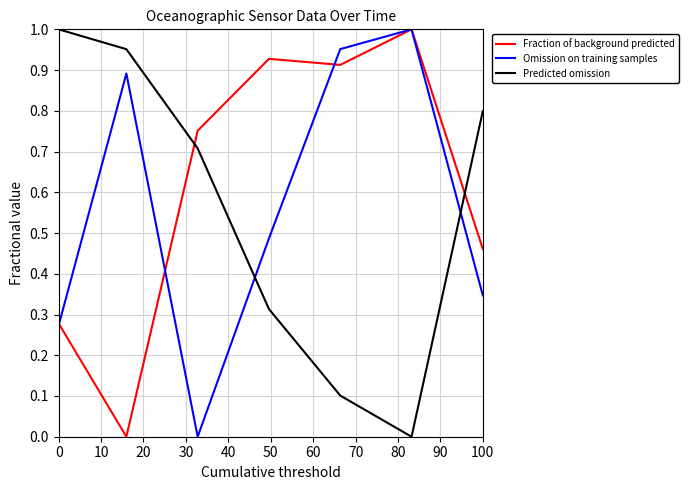

Which series has the largest total across all categories?

Fraction of background predicted